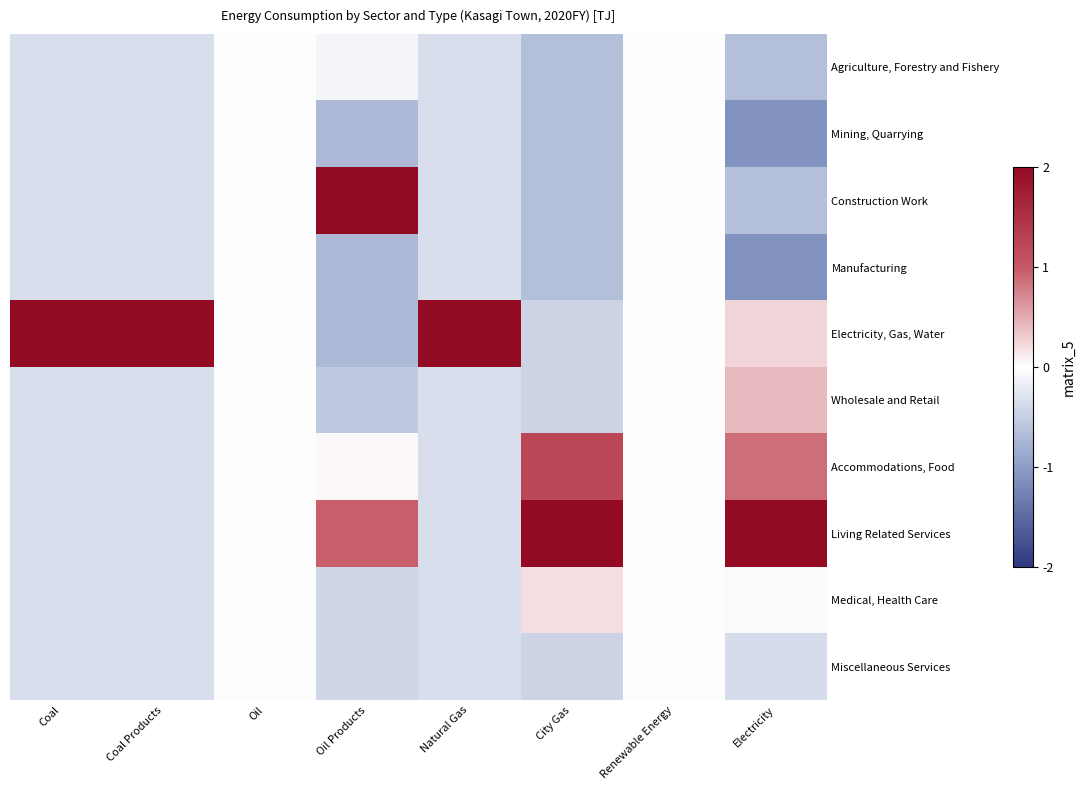

Which series has the widest spread of values?

Electricity, Gas, Water